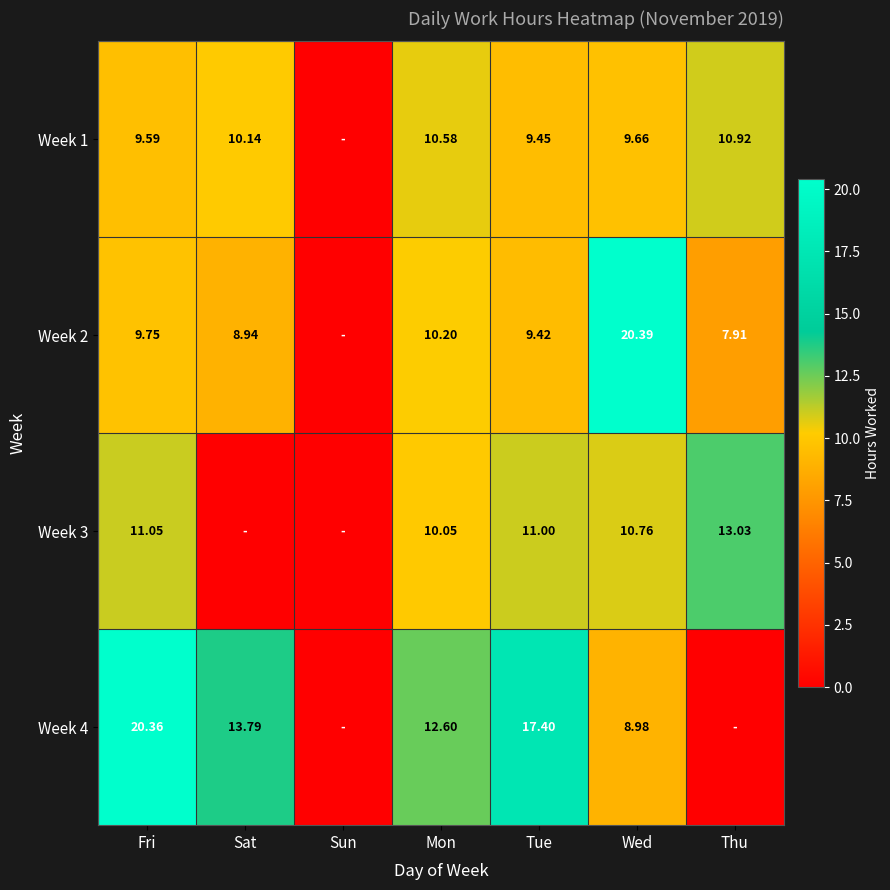

Is the value of Week 4 at Fri greater than the value of Week 2 at Sat?

Yes